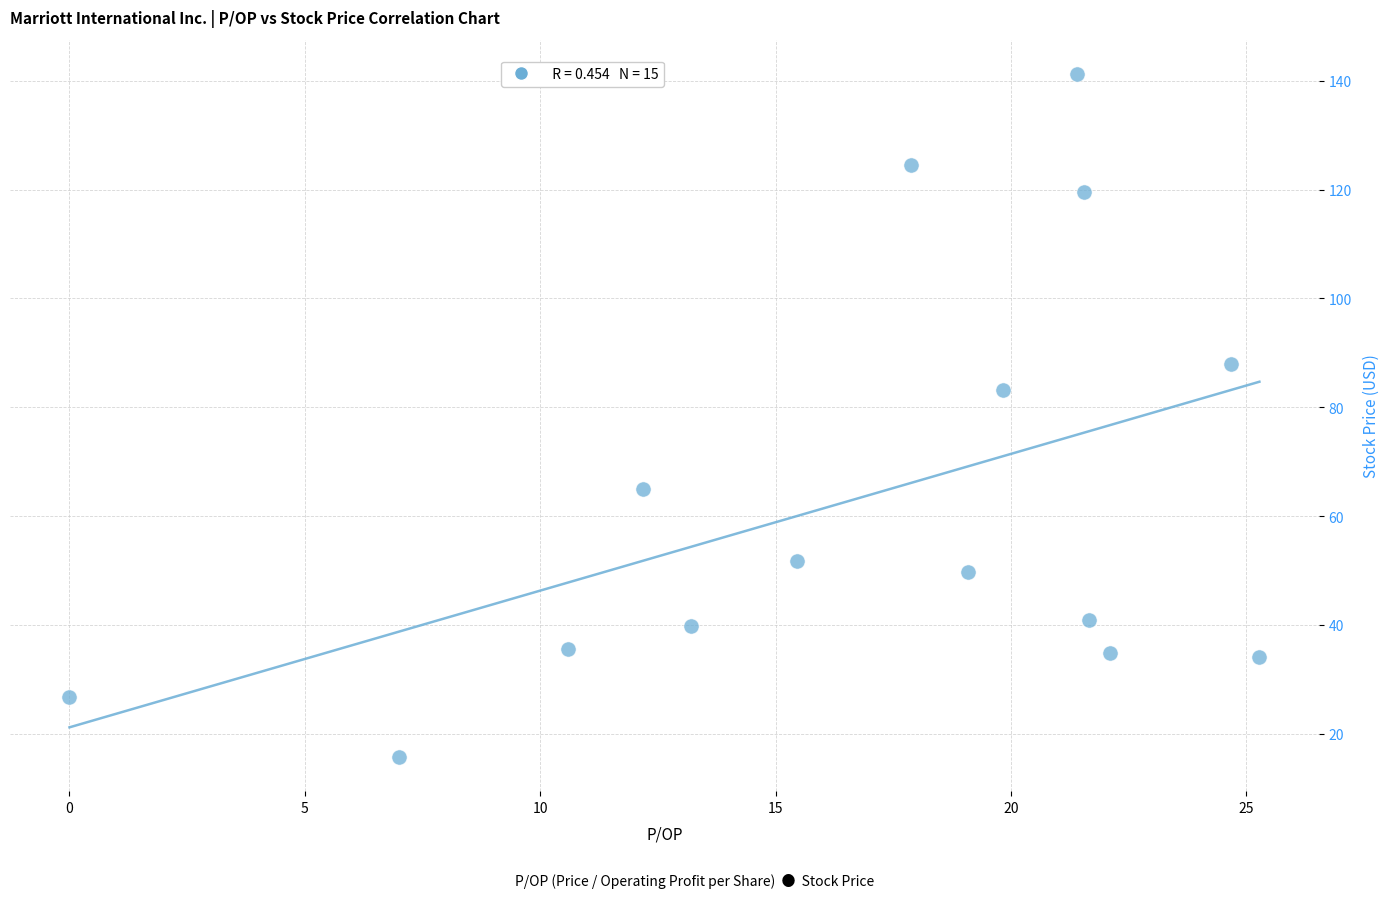

What Y value in the scatter plot is closest to 78?

83.1